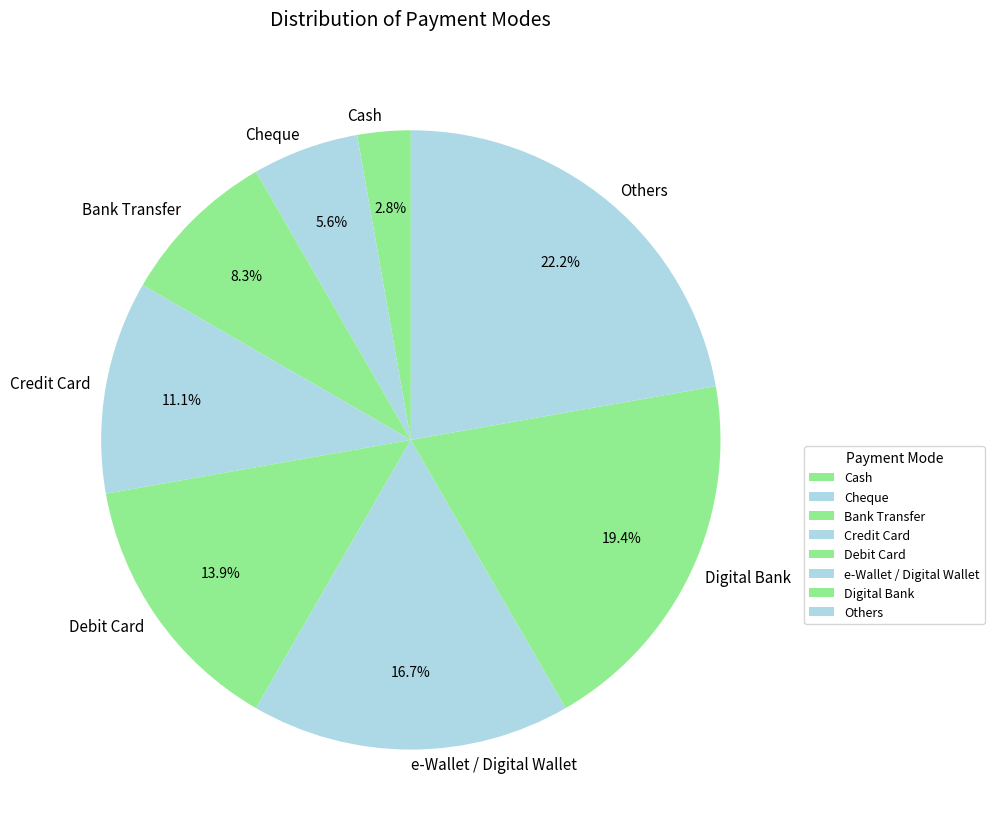

To the nearest percent, what is the difference between the Debit Card and e-Wallet / Digital Wallet slice percentages?

3%